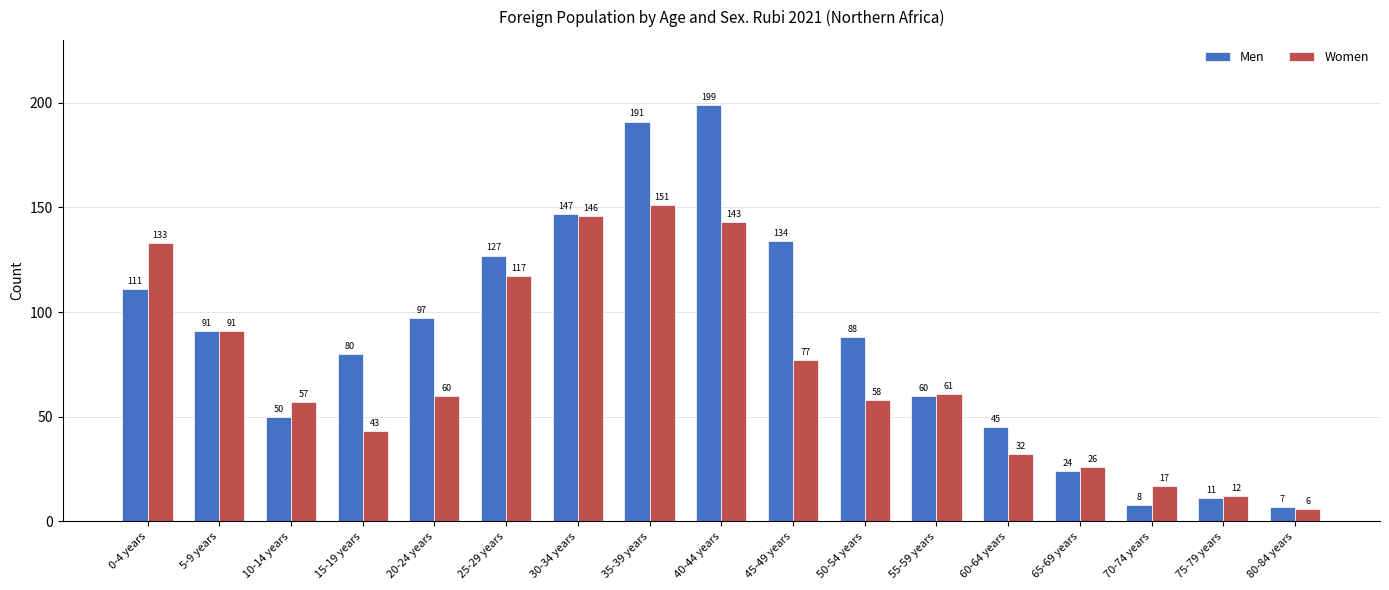

Which series has the widest spread of values?

Men